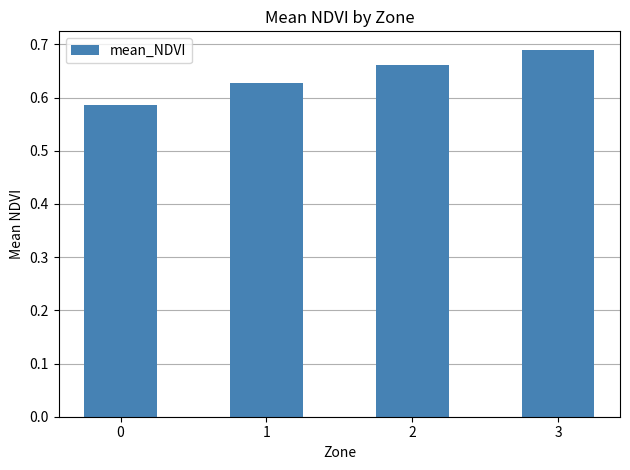

True or false: the data shows 0.3 at 2.

False